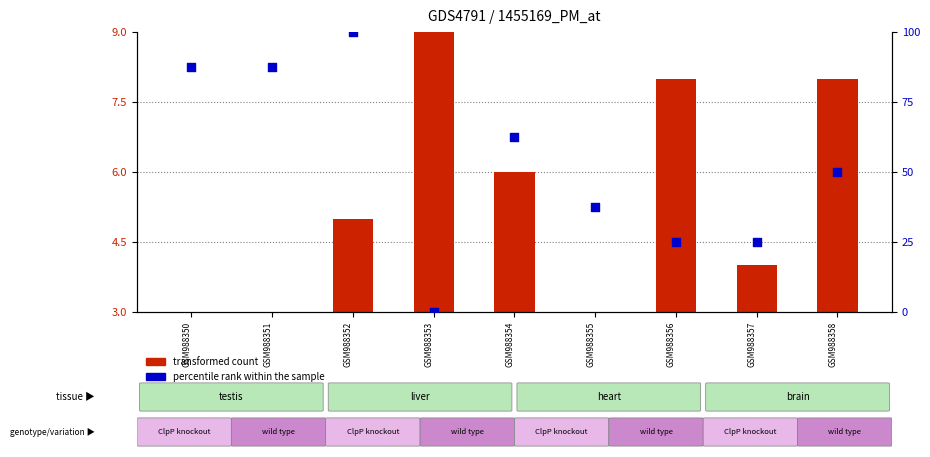

At which category is the sum across all series the highest?

GSM988352